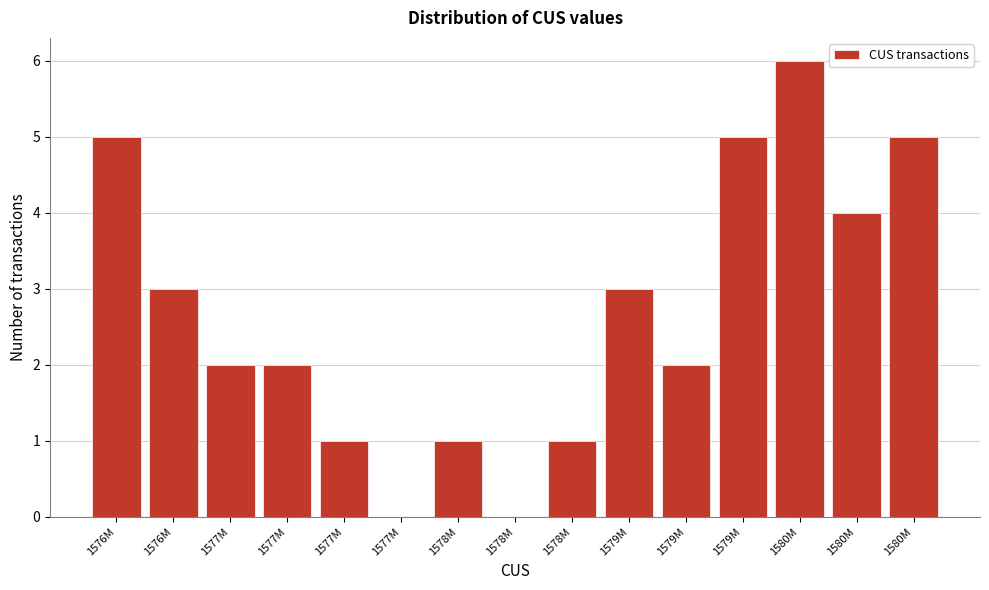

How many distinct data groups are displayed?

1